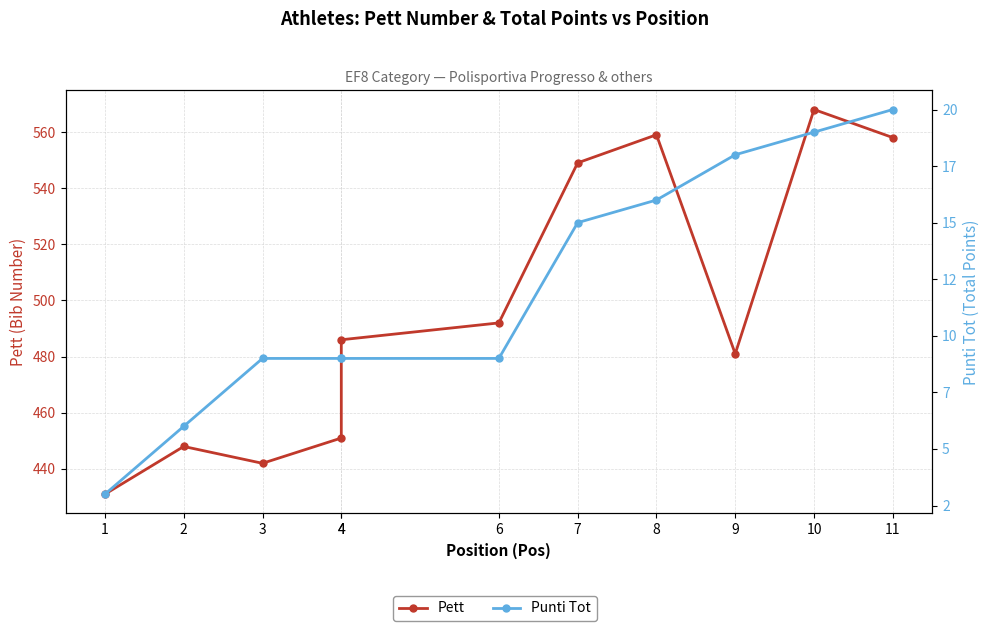

What is the greatest value displayed?

568